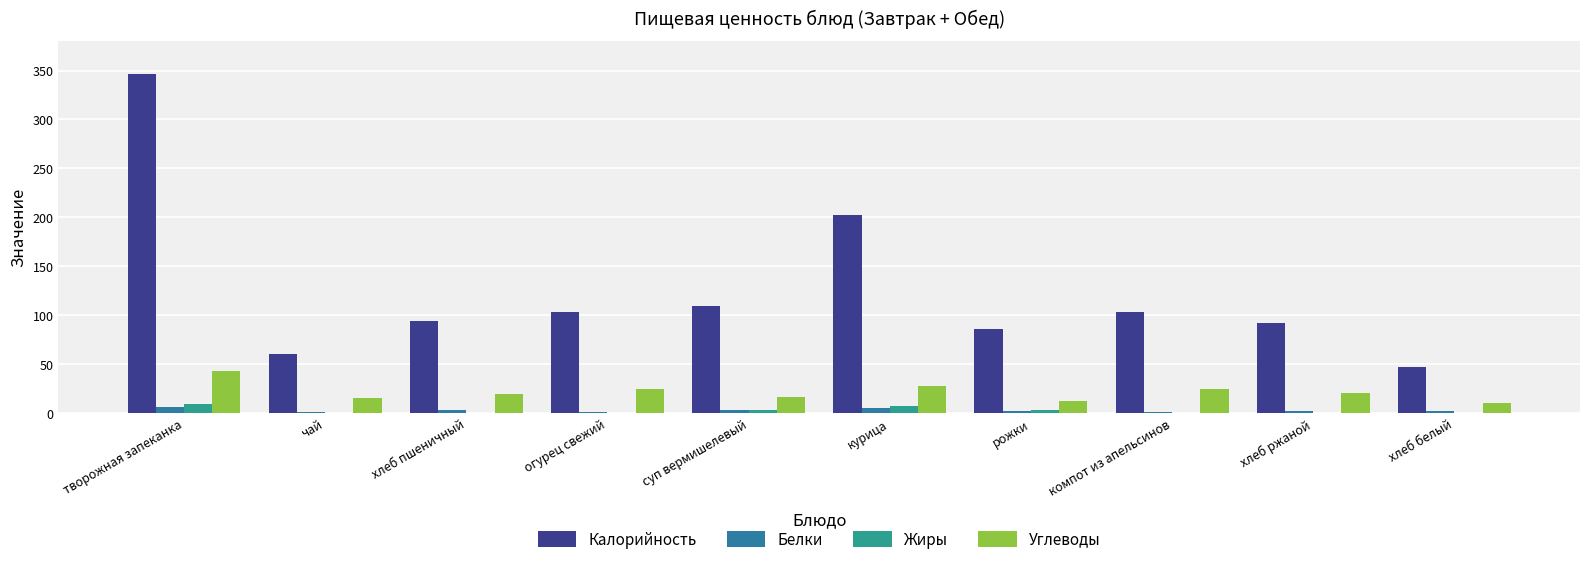

What is the maximum value for Калорийность?

346